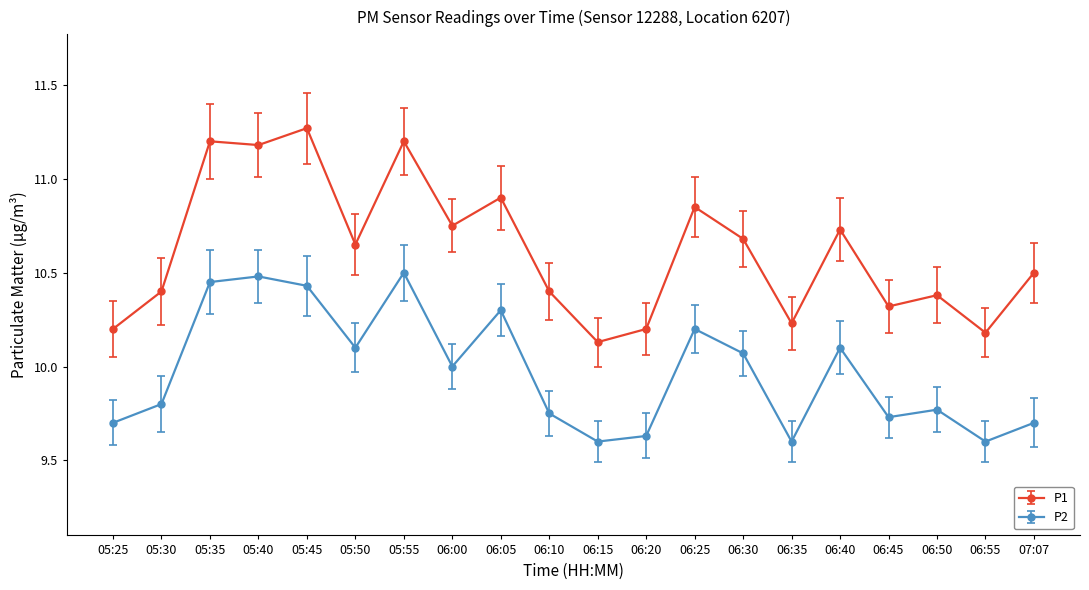

At 07:07, list the series in order from largest to smallest.

P1, P2